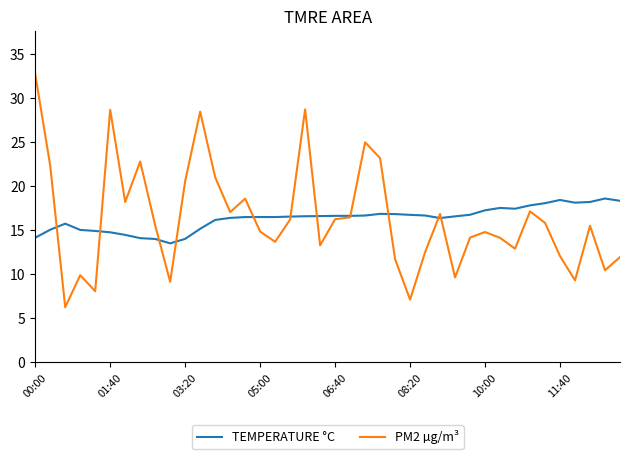

What is the difference between the maximum and second lowest values in the PM2 µg/m³ series?

25.6